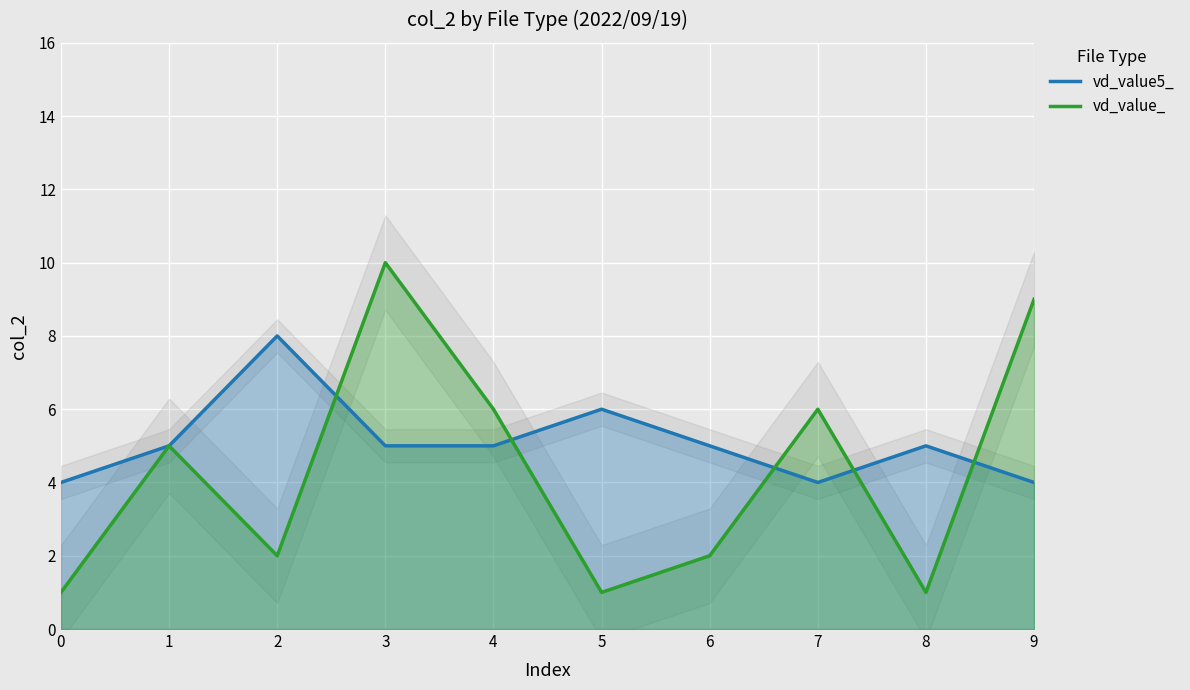

Reading right to left, transcribe all the data shown in this chart.

vd_value5_: 4	5	4	5	6	5	5	8	5	4
vd_value_: 9	1	6	2	1	6	10	2	5	1